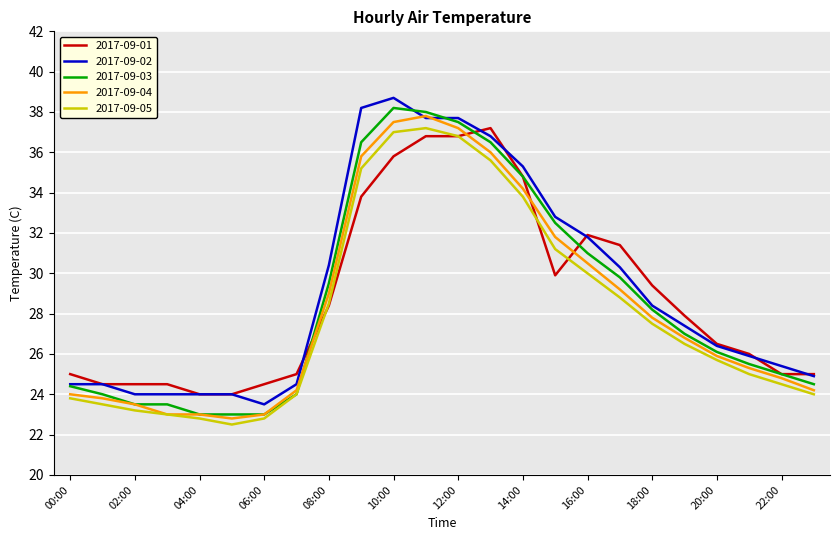

What is the minimum value shown in the chart?

22.5